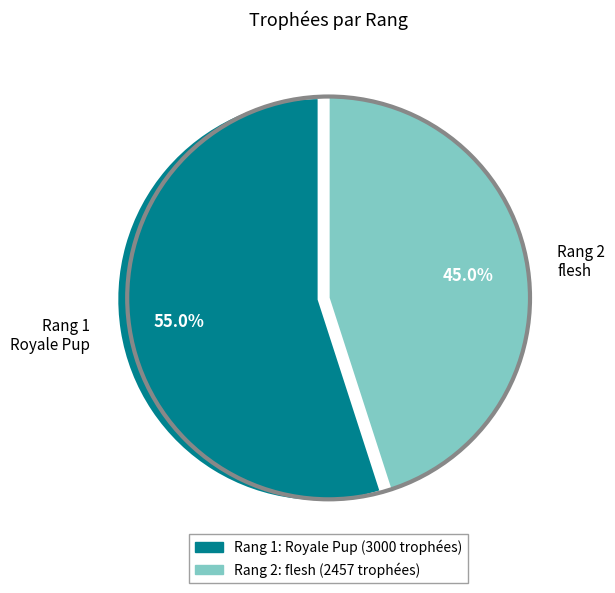

Which slice represents more than half of the pie?

Rang 1 Royale Pup